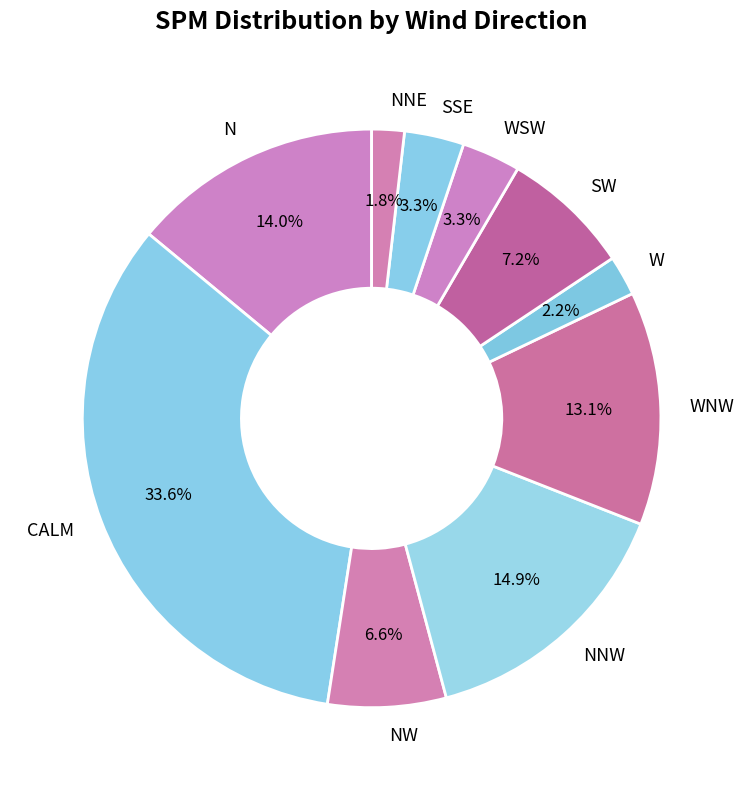

Is there a majority slice in this chart?

No